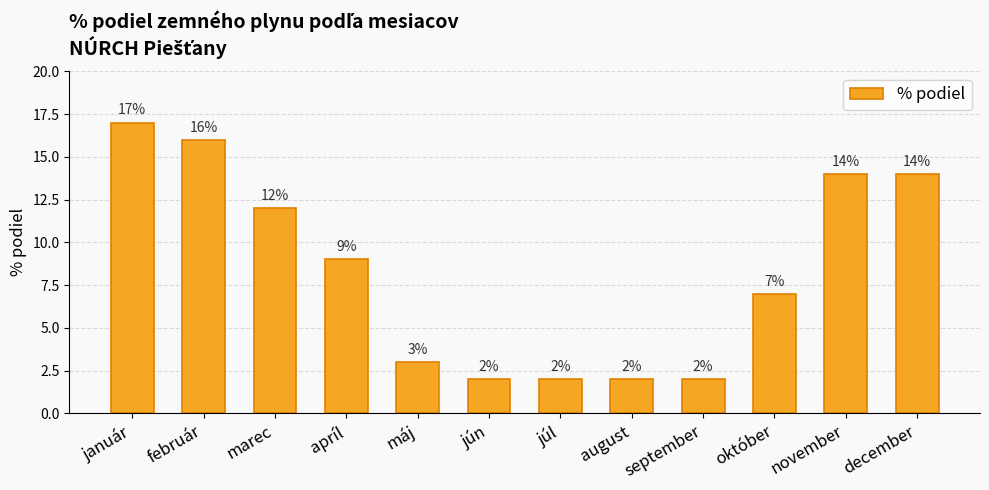

The value at august is 2. True or false?

True